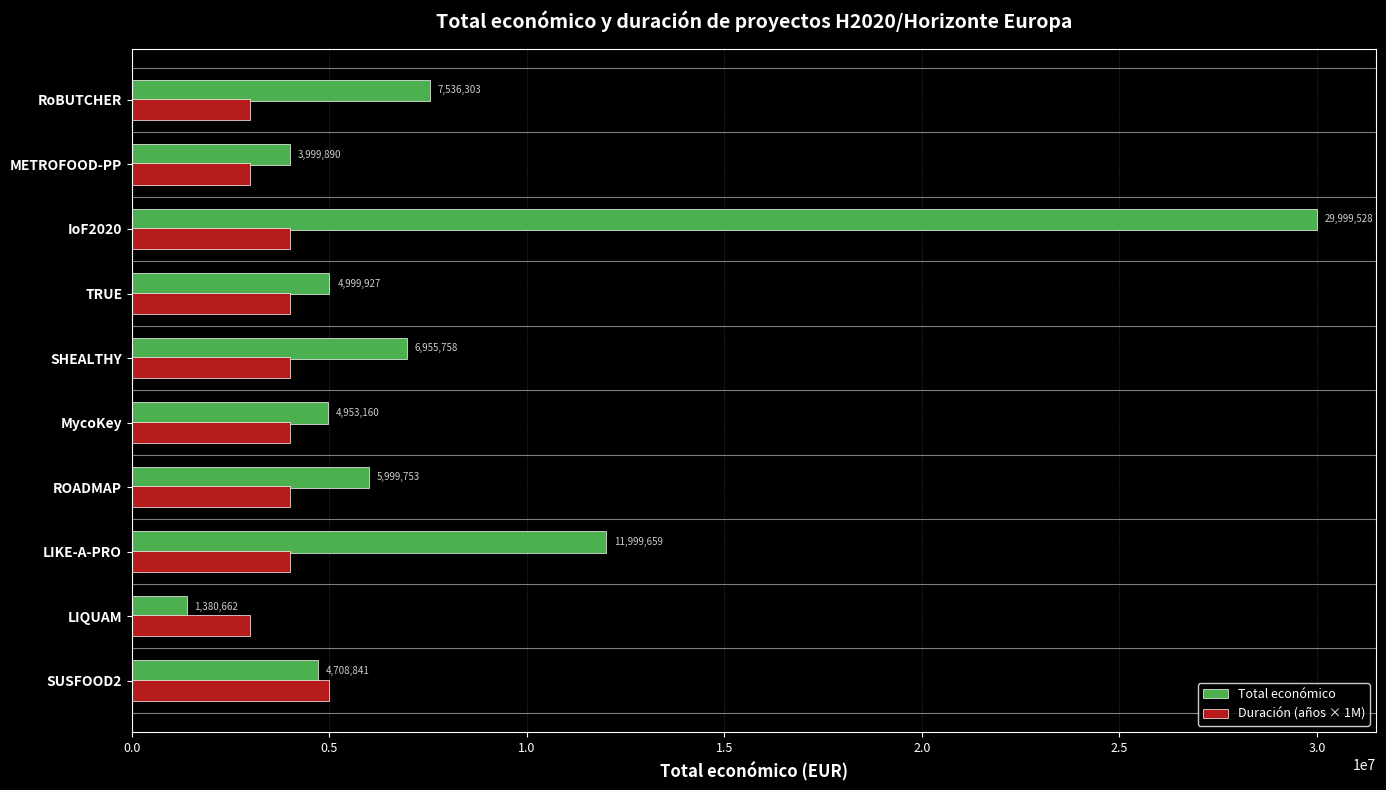

What are all the series names shown in the legend?

Total económico, Duración (años × 1M)